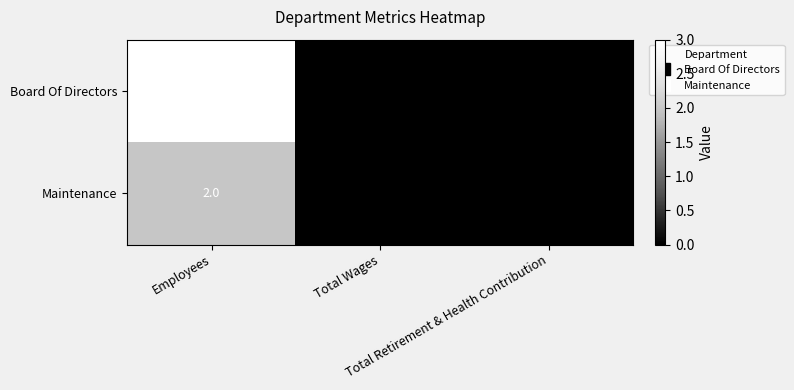

Rank the series by their maximum value, from lowest to highest.

Maintenance, Board Of Directors